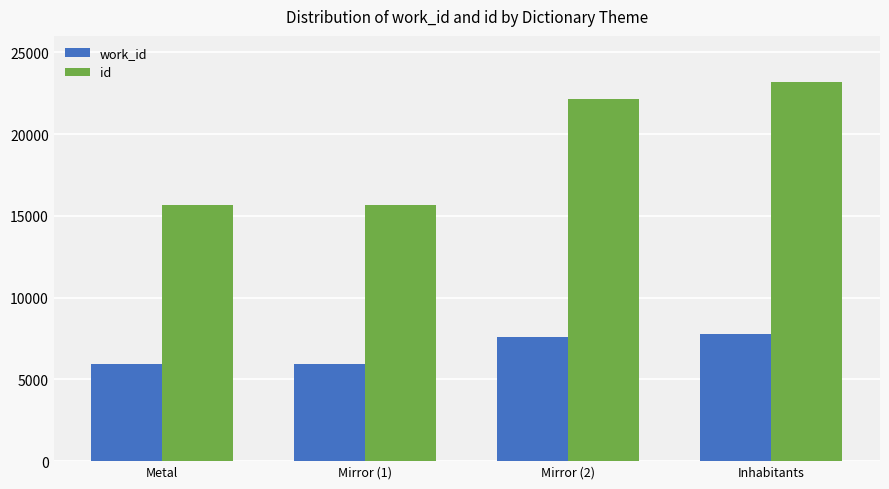

The id series shows 36937 at Mirror (2). True or false?

False